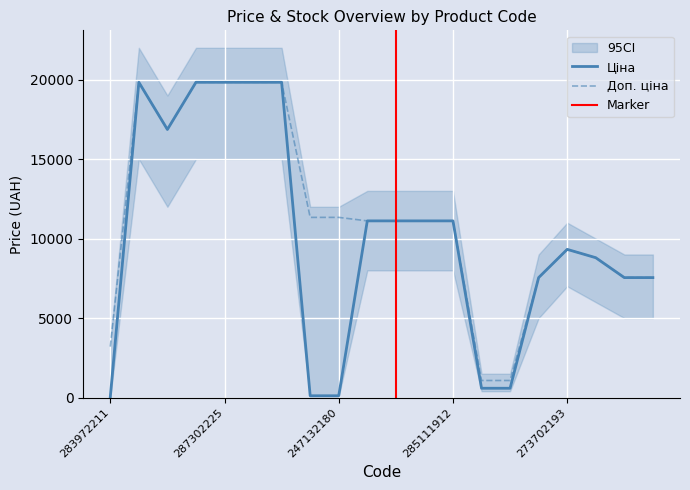

Where is the first local minimum for Доп. ціна?

287292222